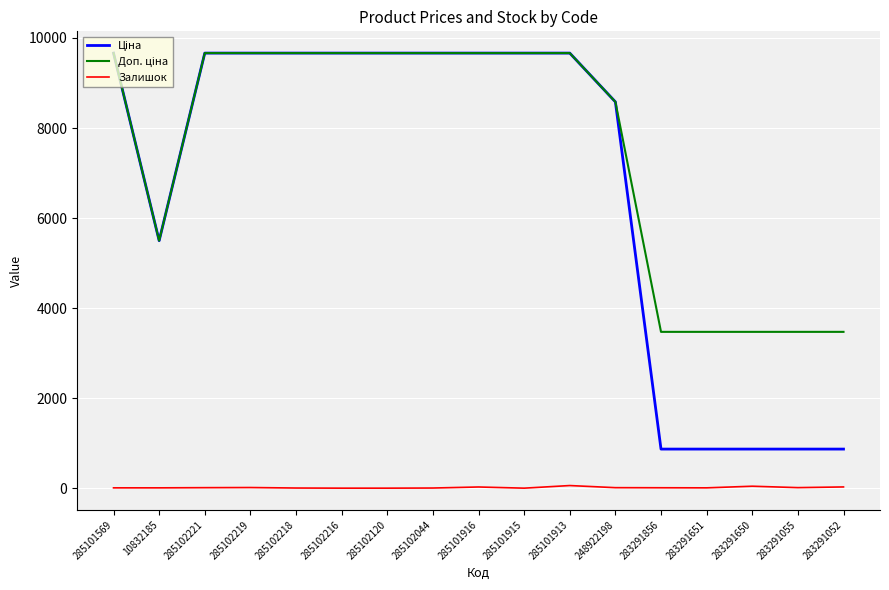

Does the chart display data point markers on the line(s)?

No